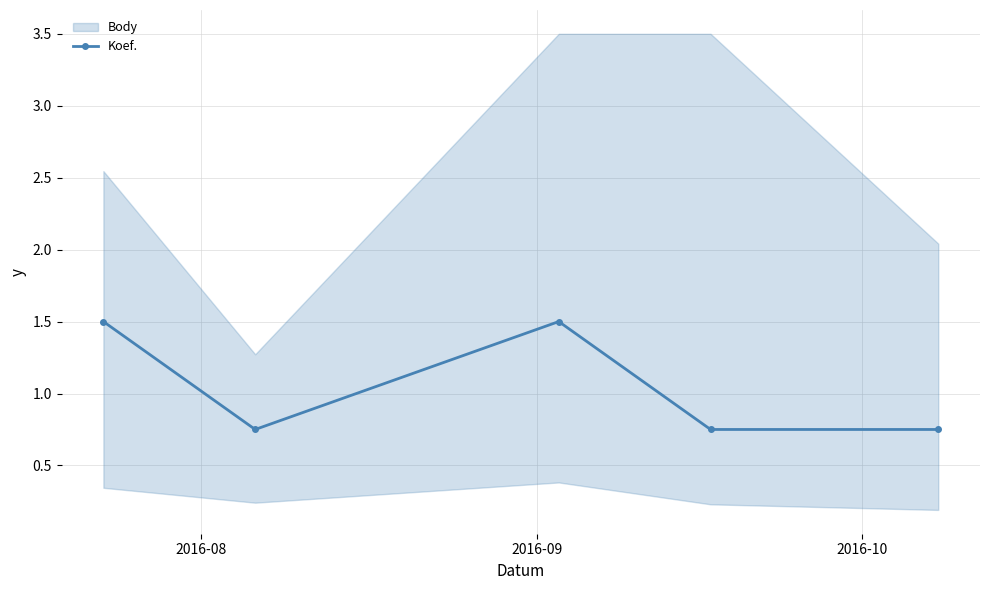

Count the Koef. values in the range 0 to 1.

3